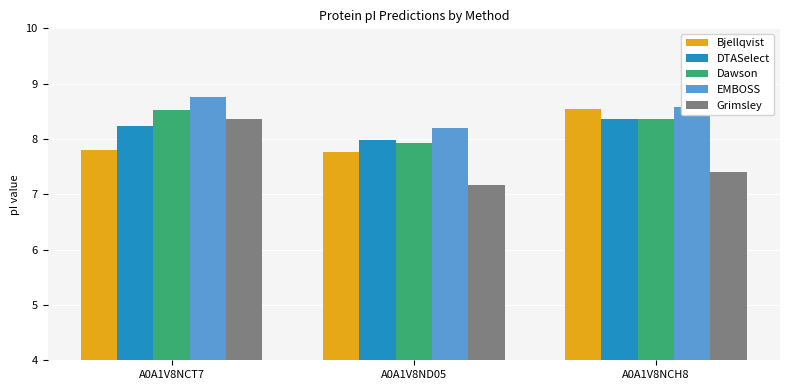

Rank the series at A0A1V8NCT7 from lowest to highest value.

Bjellqvist, DTASelect, Grimsley, Dawson, EMBOSS